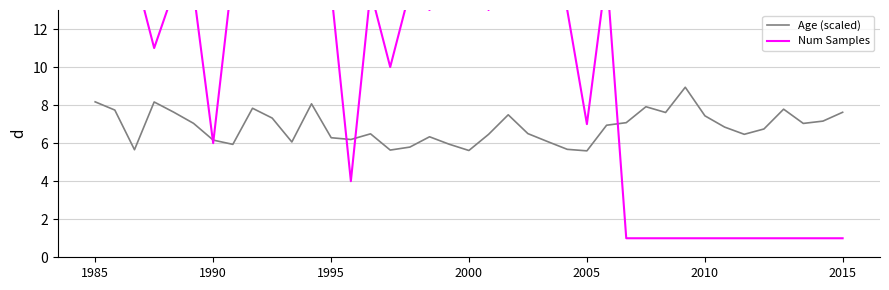

How many lines are shown in the chart?

2